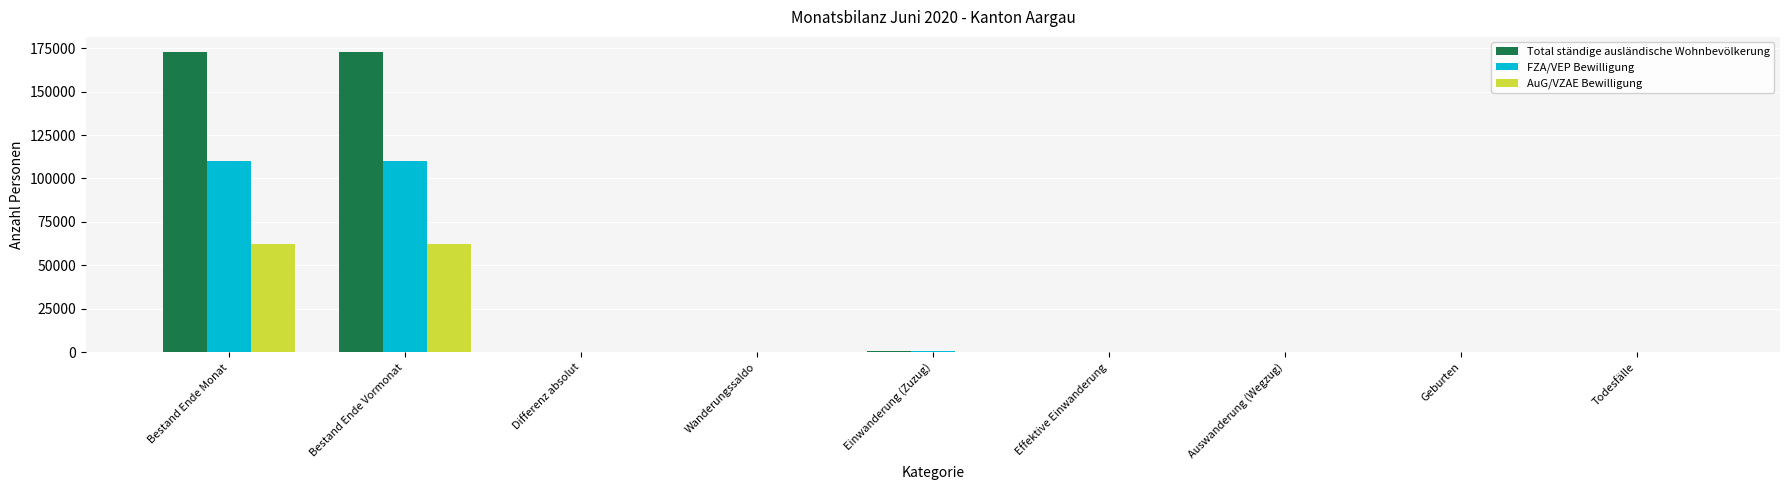

What is the highest value of the Total ständige ausländische Wohnbevölkerung series?

172796